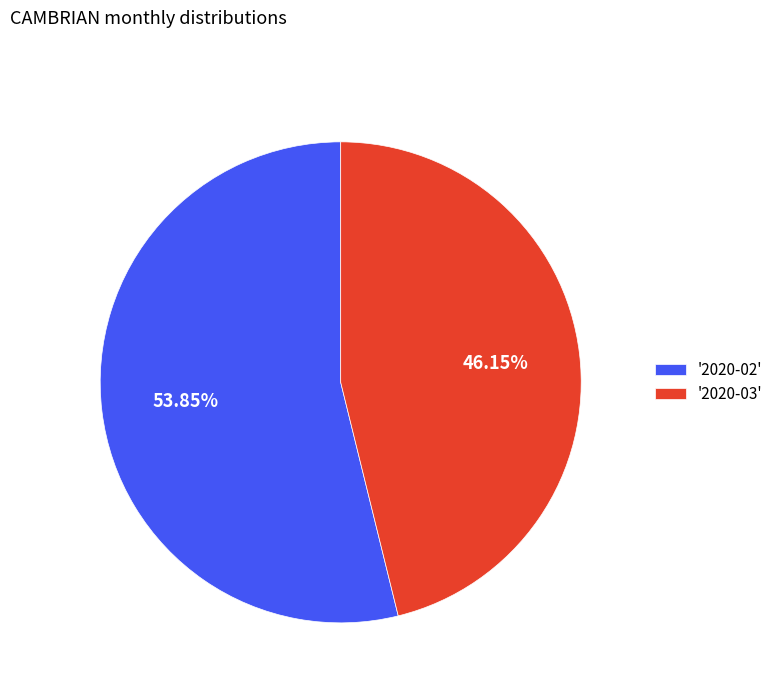

Combined, do '2020-03' and '2020-02' account for over 50%?

Yes